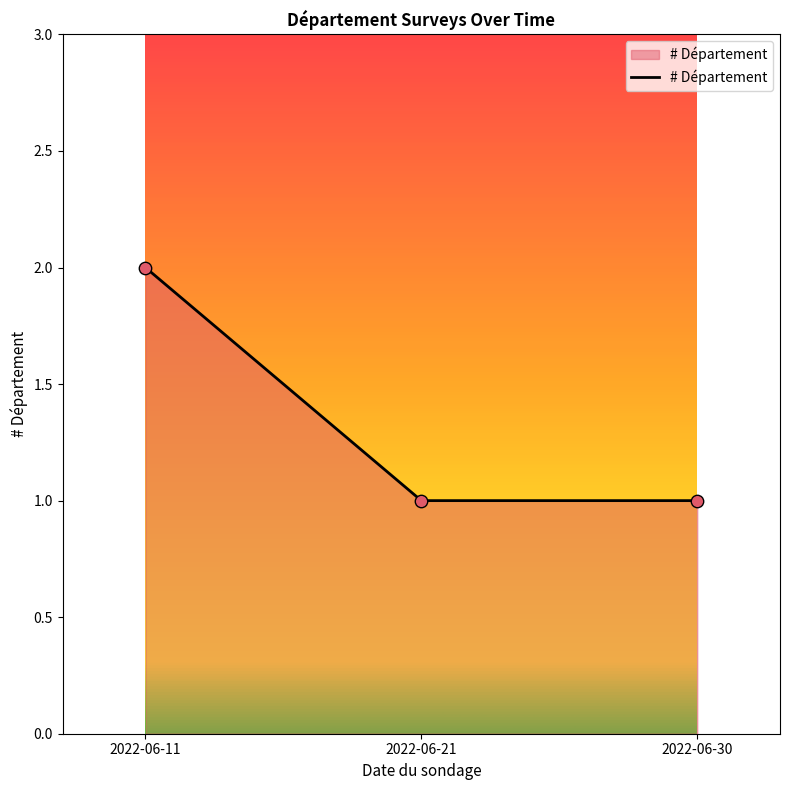

Approximately how many times larger is the value at 2022-06-11 compared to 2022-06-21?

2.0